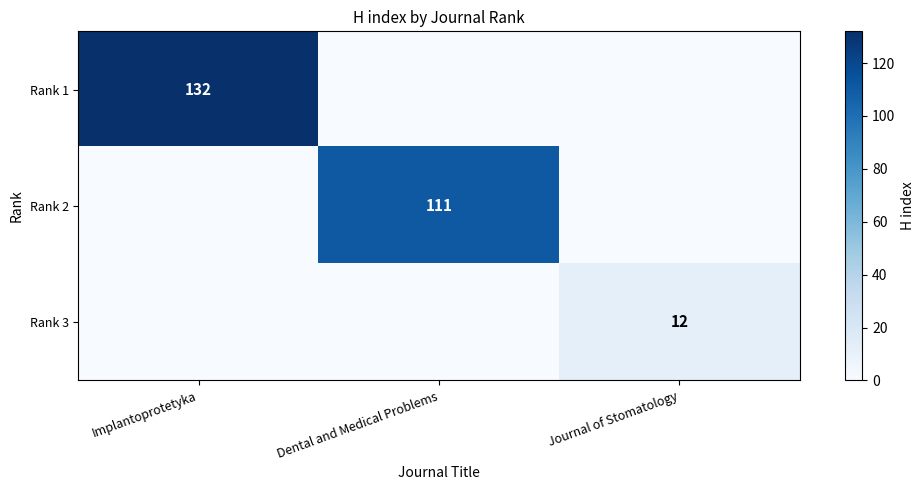

What is the maximum value shown in the chart?

132